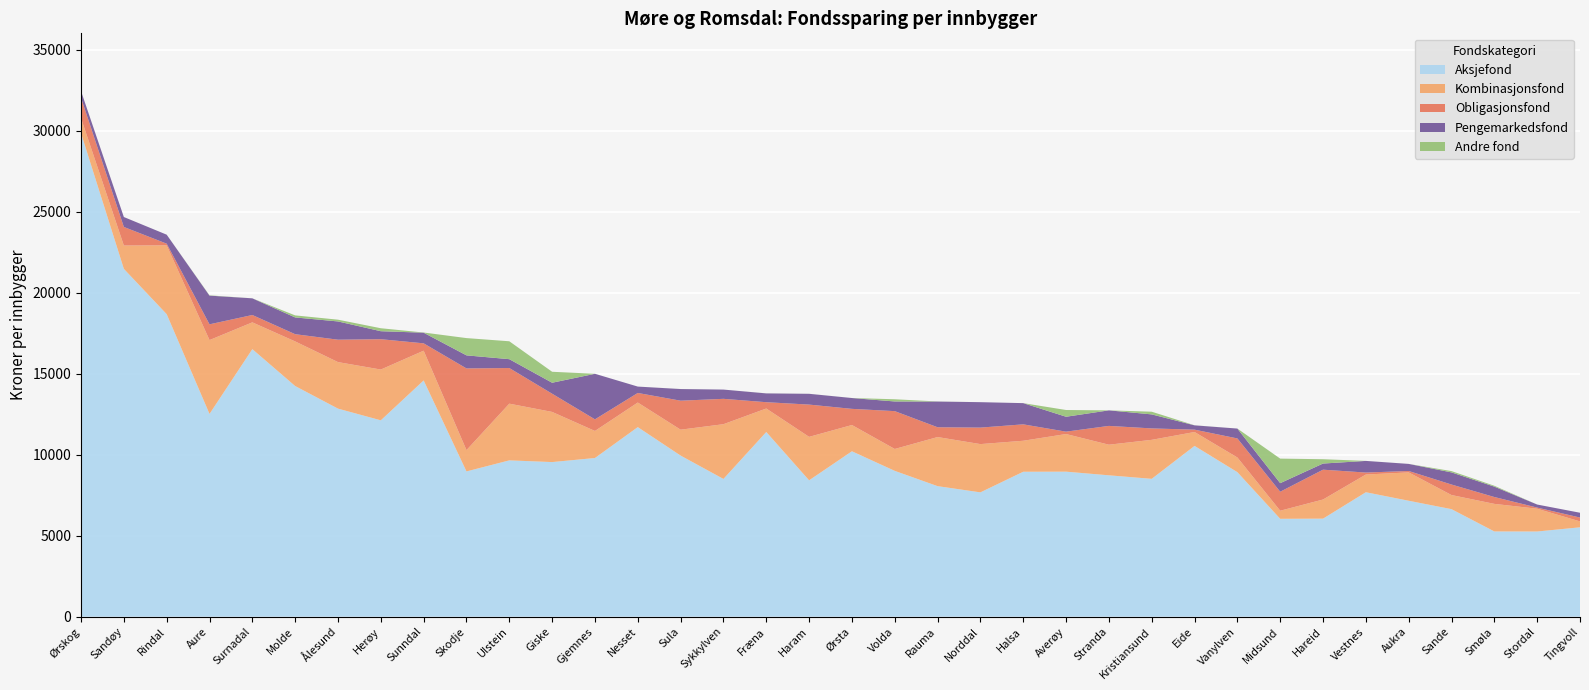

Reading left to right, list all the values displayed in this chart.

Aksjefond: Ørskog=29842.3	Sandøy=21465.5	Rindal=18670.3	Aure=12514.3	Surnadal=16511.4	Molde=14235.0	Ålesund=12841.3	Herøy=12119.2	Sunndal=14580.9	Skodje=8966.1	Ulstein=9647.9	Giske=9542.7	Gjemnes=9794.0	Nesset=11700.1	Sula=9943.1	Sykkylven=8502.0	Fræna=11398.7	Haram=8416.7	Ørsta=10208.8	Volda=9000.4	Rauma=8057.1	Norddal=7673.5	Halsa=8945.9	Averøy=8951.1	Stranda=8725.9	Kristiansund=8508.4	Eide=10540.5	Vanylven=8920.9	Midsund=6042.1	Hareid=6051.5	Vestnes=7681.8	Aukra=7156.3	Sande=6637.5	Smøla=5261.8	Stordal=5258.7	Tingvoll=5516.6
Kombinasjonsfond: Ørskog=924.0	Sandøy=1440.1	Rindal=4245.4	Aure=4556.7	Surnadal=1653.3	Molde=2752.8	Ålesund=2871.1	Herøy=3133.2	Sunndal=1835.4	Skodje=1314.9	Ulstein=3499.1	Giske=3095.0	Gjemnes=1669.0	Nesset=1517.1	Sula=1598.8	Sykkylven=3378.0	Fræna=1449.7	Haram=2682.1	Ørsta=1620.2	Volda=1350.9	Rauma=3029.7	Norddal=2978.4	Halsa=1912.2	Averøy=2322.0	Stranda=1889.1	Kristiansund=2406.4	Eide=857.9	Vanylven=905.0	Midsund=498.6	Hareid=1181.3	Vestnes=1092.4	Aukra=1749.4	Sande=871.2	Smøla=1701.2	Stordal=1406.1	Tingvoll=365.0
Obligasjonsfond: Ørskog=1258.2	Sandøy=1146.3	Rindal=104.6	Aure=972.6	Surnadal=453.7	Molde=446.2	Ålesund=1382.2	Herøy=1872.5	Sunndal=453.6	Skodje=5041.2	Ulstein=2199.3	Giske=1123.7	Gjemnes=716.6	Nesset=590.3	Sula=1788.8	Sykkylven=1565.4	Fræna=389.1	Haram=1991.3	Ørsta=997.5	Volda=2334.9	Rauma=604.8	Norddal=1018.1	Halsa=1012.7	Averøy=146.6	Stranda=1160.2	Kristiansund=705.1	Eide=144.8	Vanylven=1174.9	Midsund=1172.6	Hareid=1840.7	Vestnes=122.1	Aukra=86.6	Sande=648.3	Smøla=423.2	Stordal=69.4	Tingvoll=238.8
Pengemarkedsfond: Ørskog=410.2	Sandøy=612.6	Rindal=555.0	Aure=1770.5	Surnadal=1029.2	Molde=1034.0	Ålesund=1126.6	Herøy=493.6	Sunndal=656.7	Skodje=805.6	Ulstein=546.1	Giske=677.0	Gjemnes=2811.4	Nesset=393.7	Sula=718.8	Sykkylven=571.1	Fræna=543.4	Haram=665.5	Ørsta=668.4	Volda=597.1	Rauma=1586.2	Norddal=1569.2	Halsa=1309.4	Averøy=920.4	Stranda=959.1	Kristiansund=865.5	Eide=266.2	Vanylven=609.8	Midsund=528.8	Hareid=379.1	Vestnes=718.2	Aukra=437.5	Sande=748.9	Smøla=641.0	Stordal=188.4	Tingvoll=295.4
Andre fond: Ørskog=0.0	Sandøy=0.0	Rindal=0.0	Aure=17.8	Surnadal=0.0	Molde=126.5	Ålesund=108.6	Herøy=183.4	Sunndal=11.3	Skodje=1065.6	Ulstein=1105.1	Giske=676.7	Gjemnes=0.0	Nesset=0.0	Sula=2.2	Sykkylven=0.0	Fræna=2.8	Haram=1.4	Ørsta=1.6	Volda=135.1	Rauma=5.5	Norddal=0.0	Halsa=0.0	Averøy=415.9	Stranda=0.0	Kristiansund=165.5	Eide=3.8	Vanylven=0.0	Midsund=1514.1	Hareid=266.4	Vestnes=1.4	Aukra=0.1	Sande=80.2	Smøla=54.4	Stordal=0.0	Tingvoll=0.0